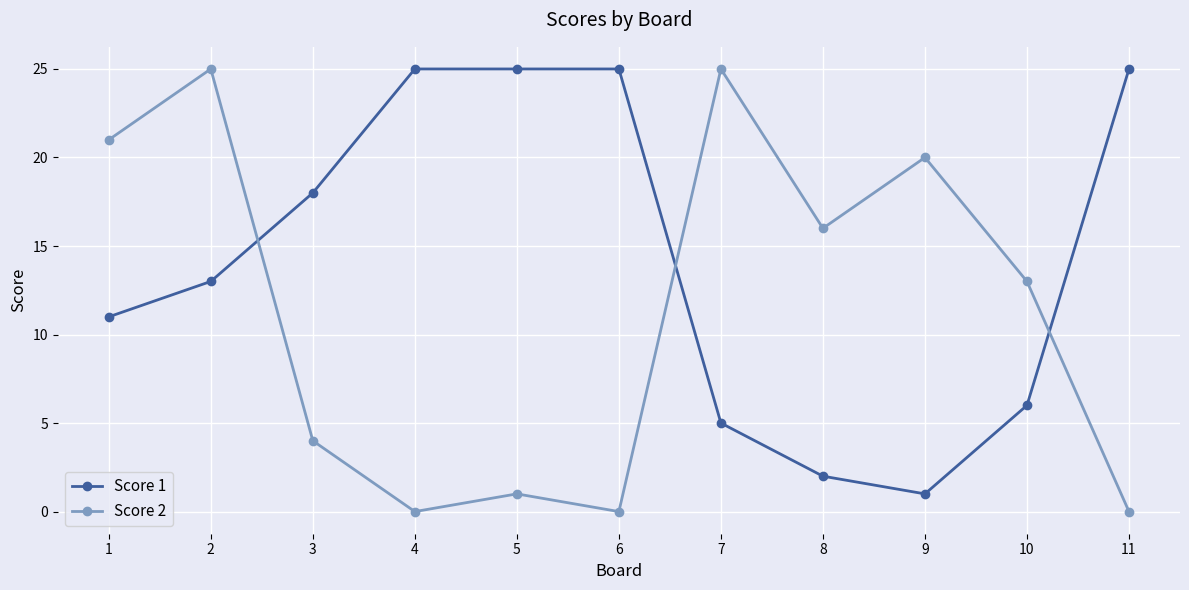

How many distinct data groups are displayed?

2